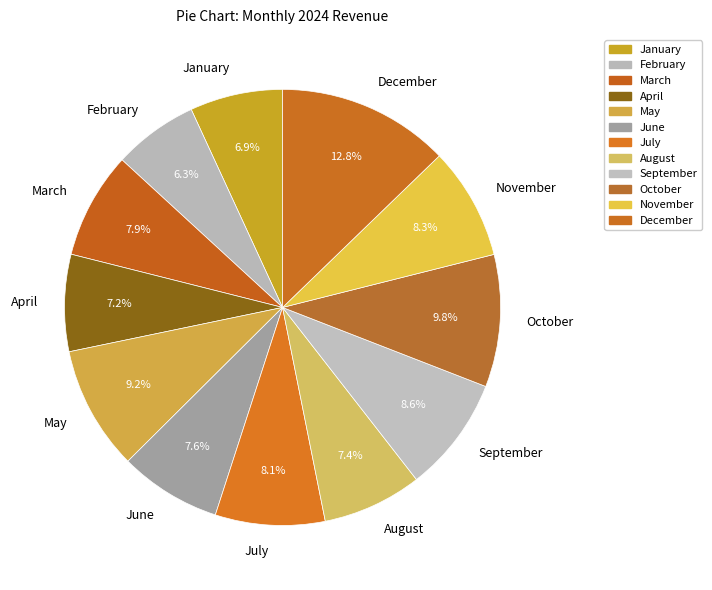

What is the largest slice in the pie chart?

December